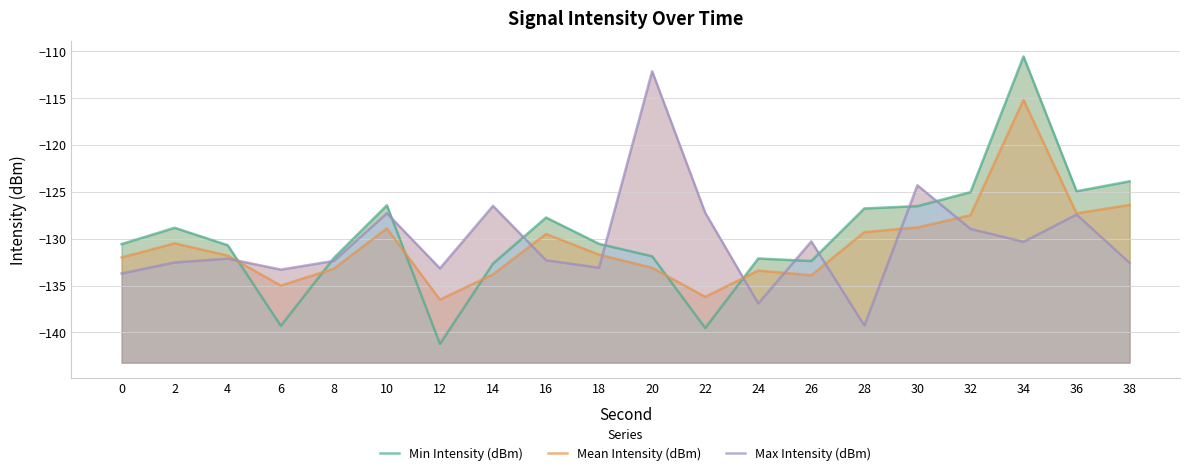

Is the value of Min Intensity (dBm) at 22 greater than the value of Max Intensity (dBm) at 24?

No